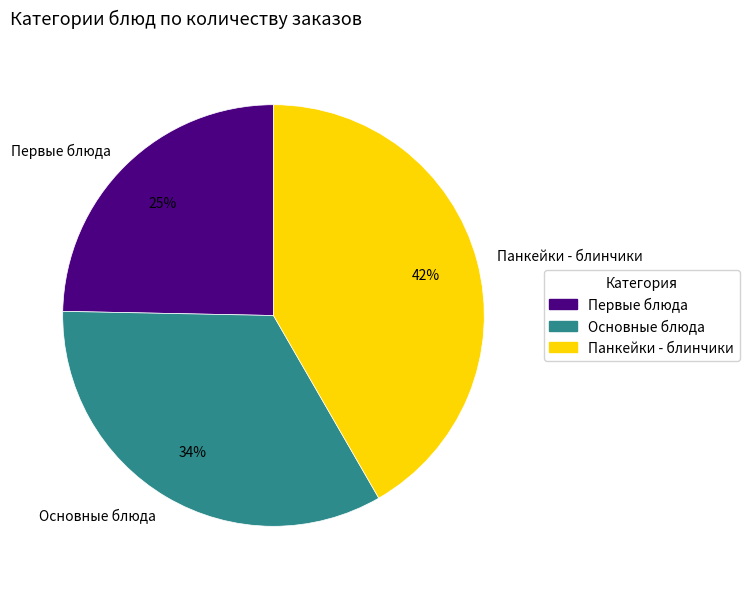

How many slices are in this pie chart?

3